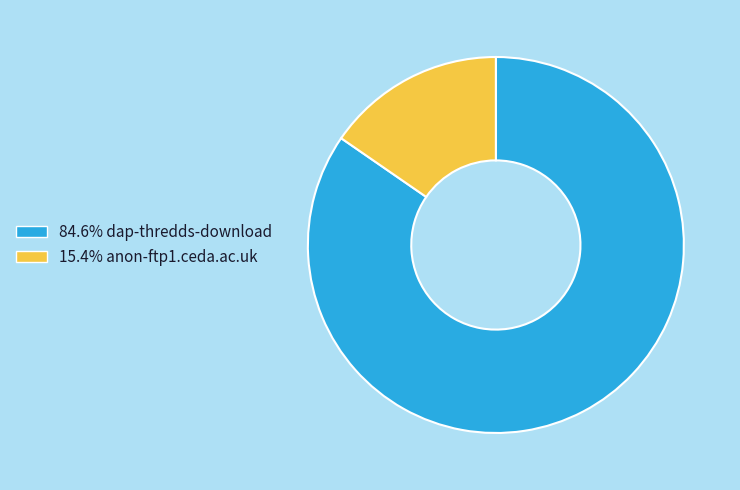

Count the number of slices in the pie.

2